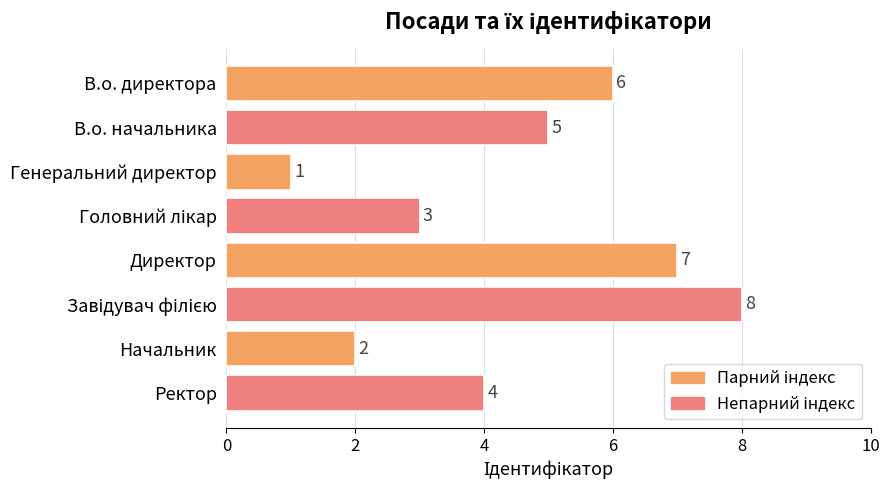

What is the minimum value shown in the chart?

1